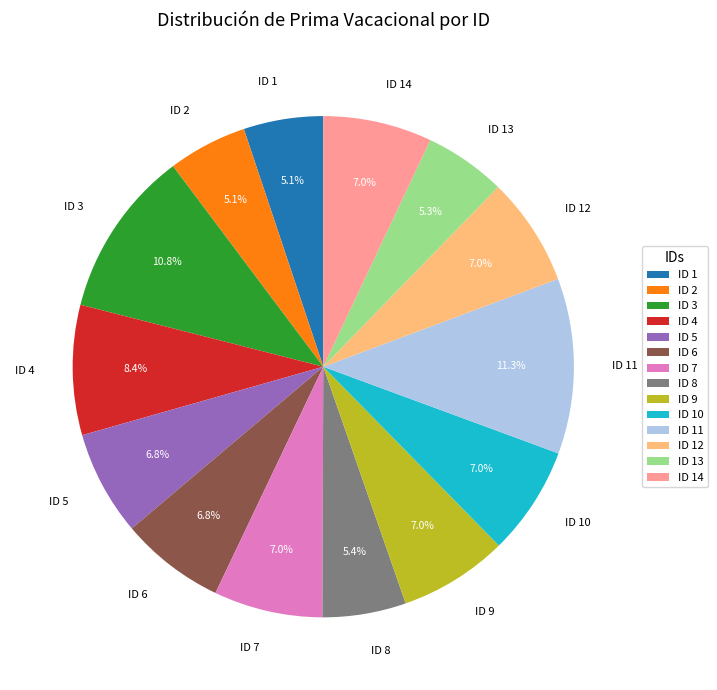

How many segments does this pie chart have?

14